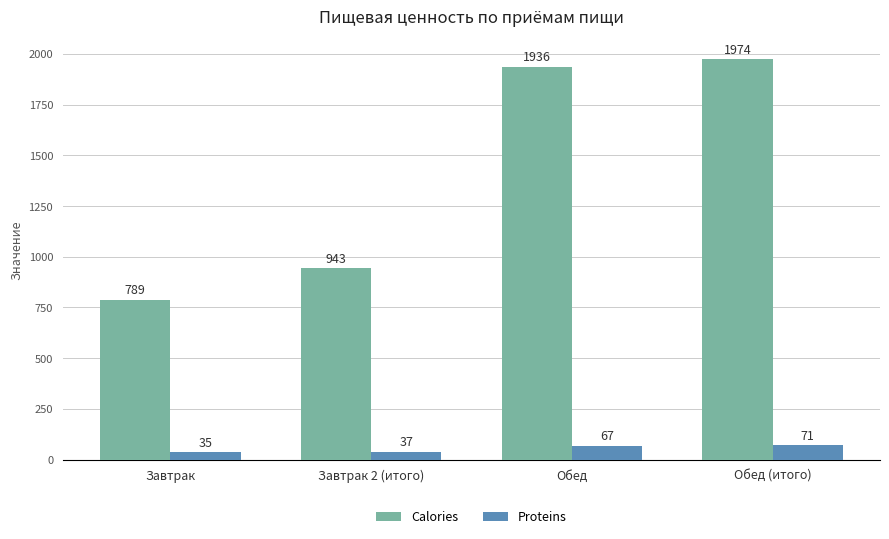

Where is Calories nearest to the value 1381?

Завтрак 2 (итого)